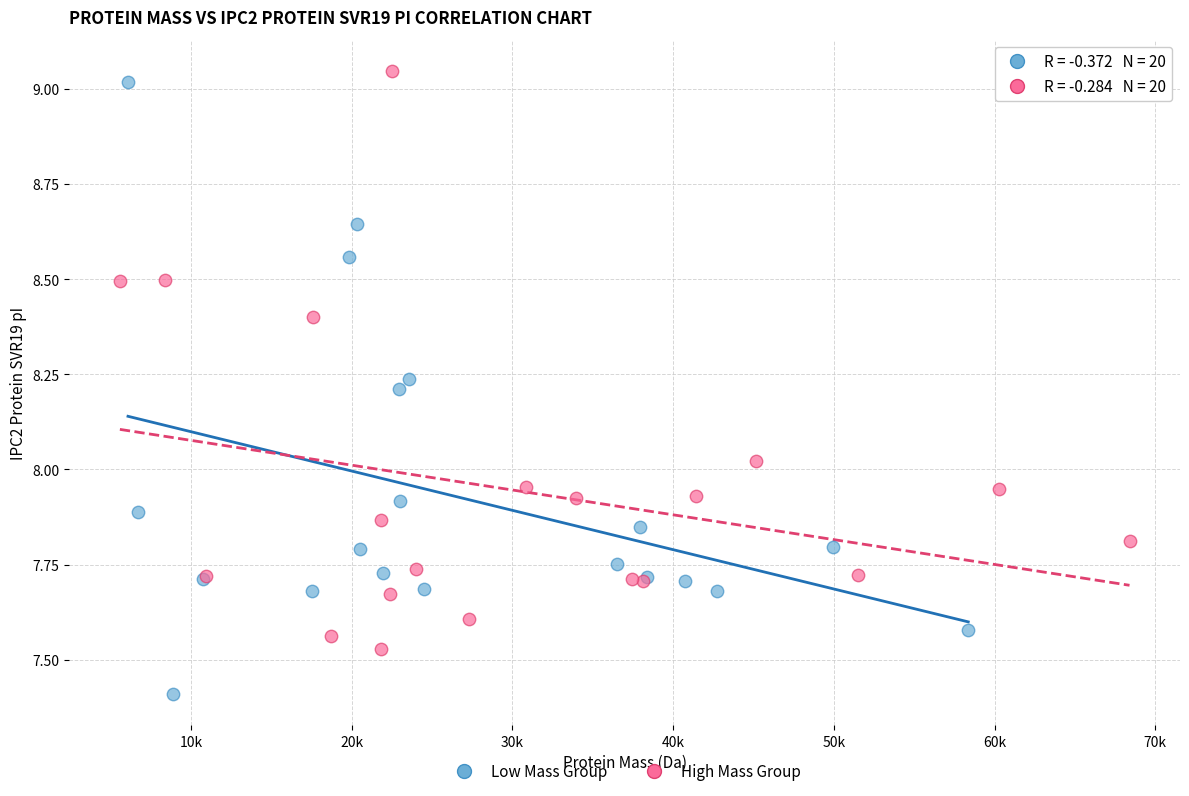

Which series reaches the minimum Y coordinate?

Low Mass Group